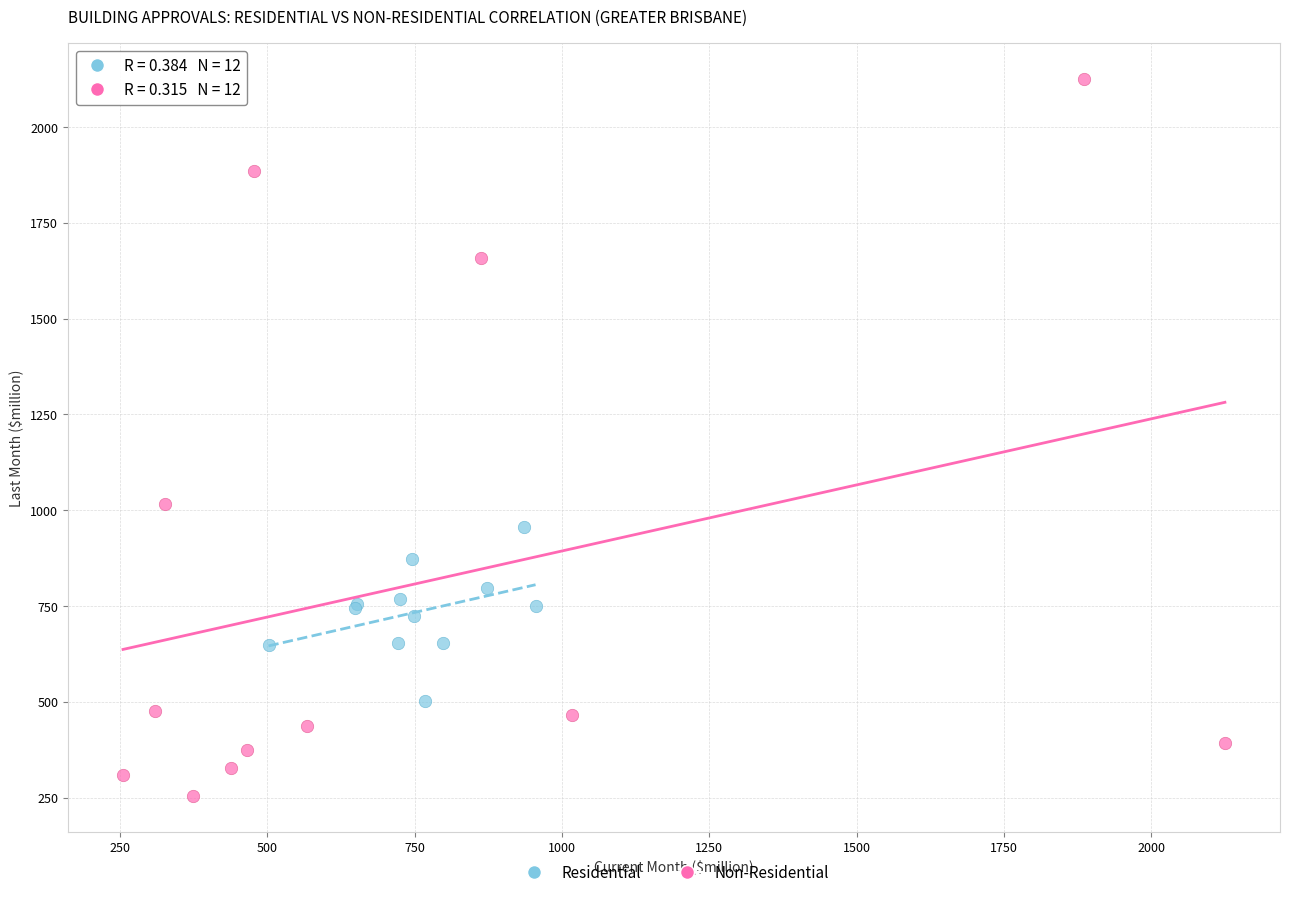

Which series has the widest spread of Y values?

Non-Residential